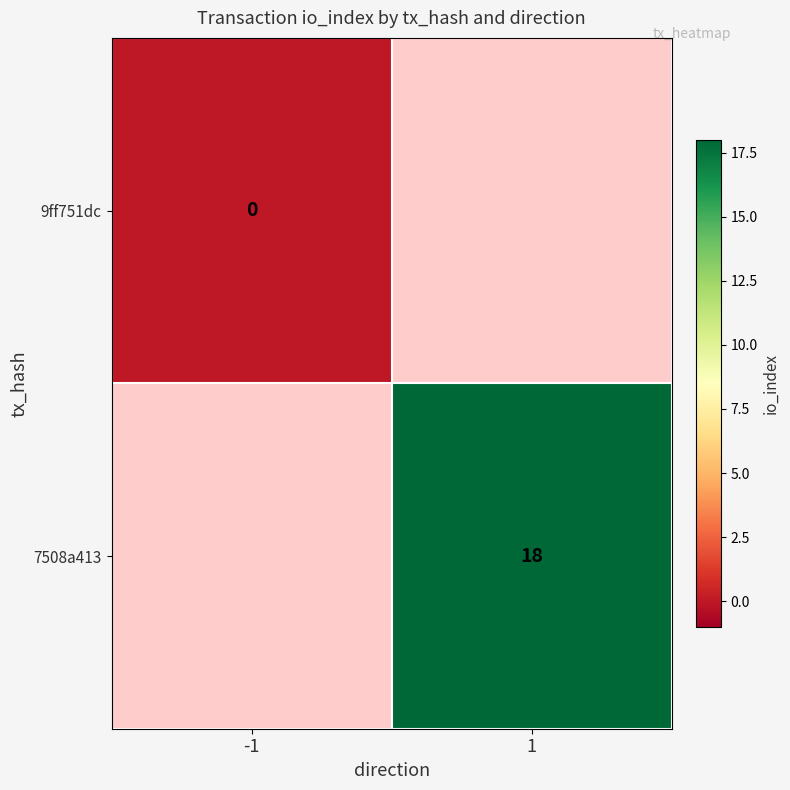

Is the value of 9ff751dc at -1 greater than the value of 7508a413 at 1?

No